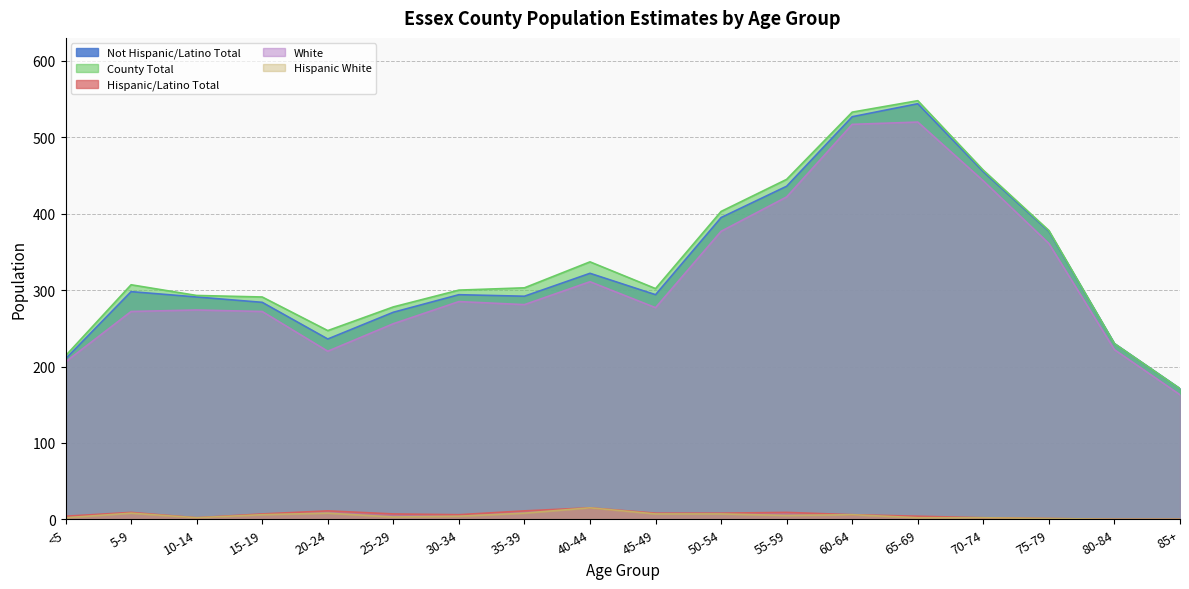

True or false: White and Hispanic/Latino Total intersect in this chart.

False